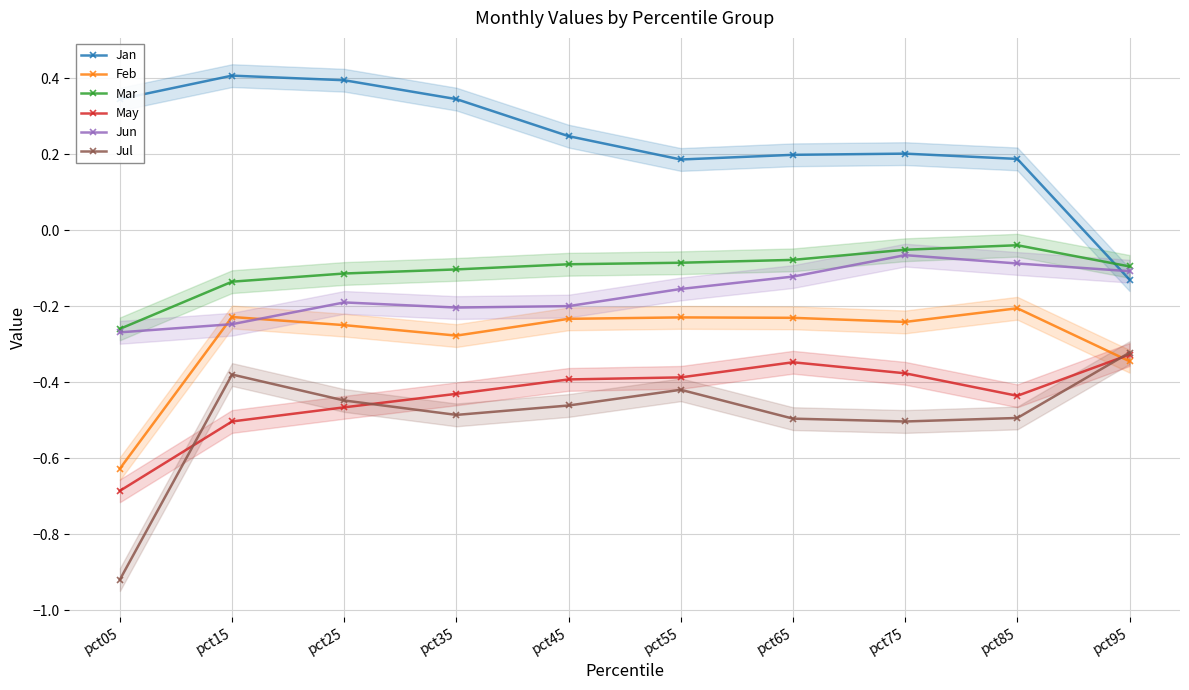

Read the Jan value at pct75.

0.2